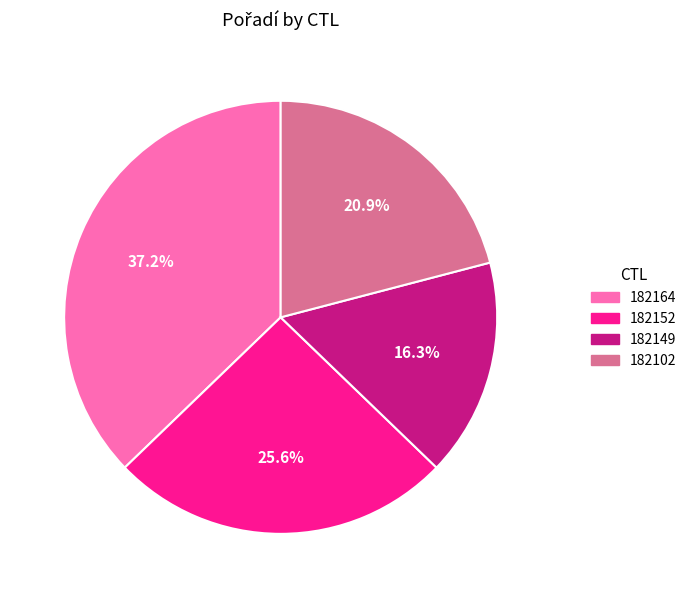

Count the number of slices in the pie.

4